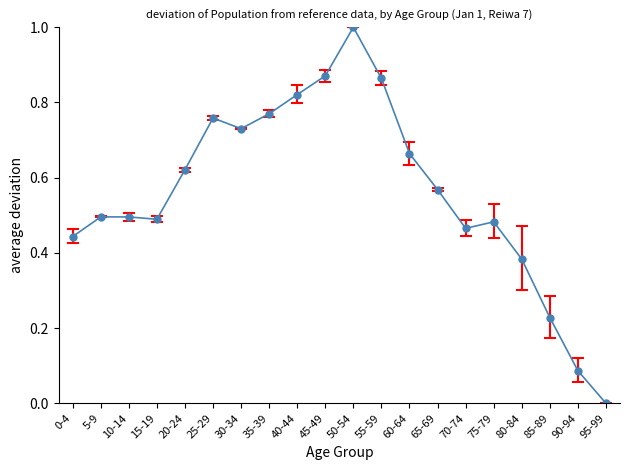

Which label corresponds to the largest value in the chart?

50-54